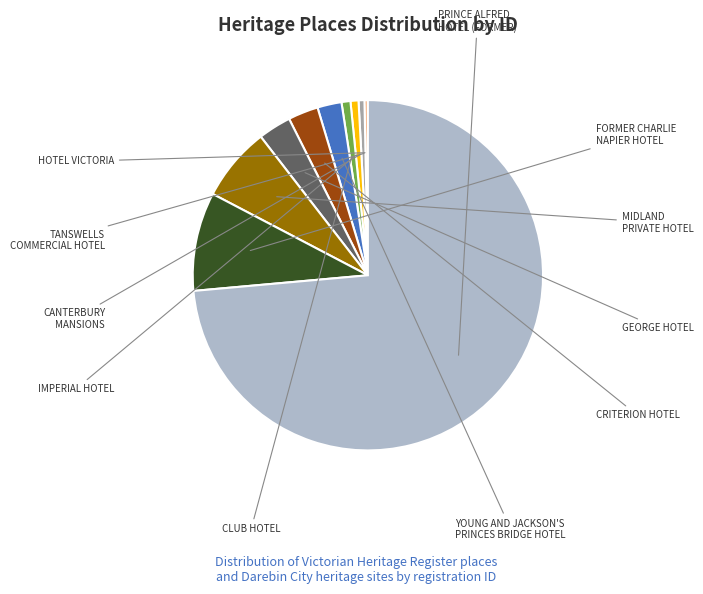

Is it true that YOUNG AND JACKSON'S PRINCES BRIDGE HOTEL is 2% of the pie?

True